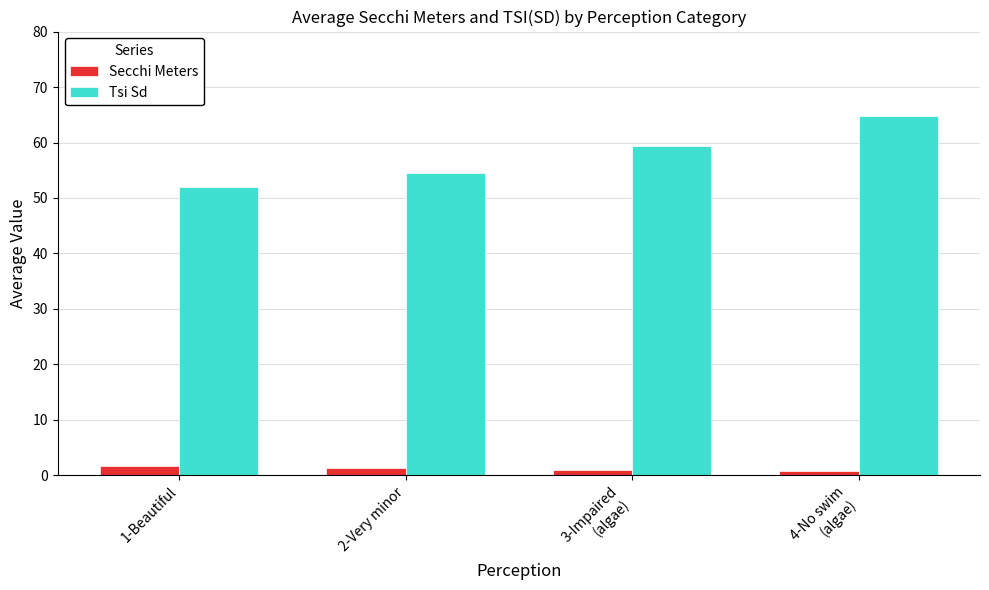

At which label does Tsi Sd reach its minimum?

1-Beautiful